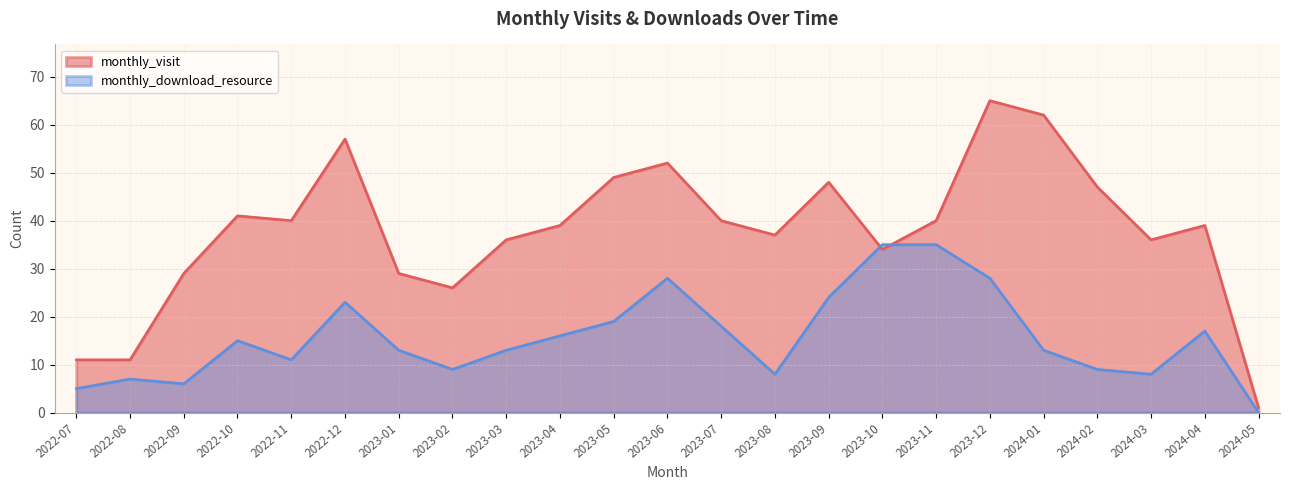

How many data points in monthly_download_resource are above 13?

11